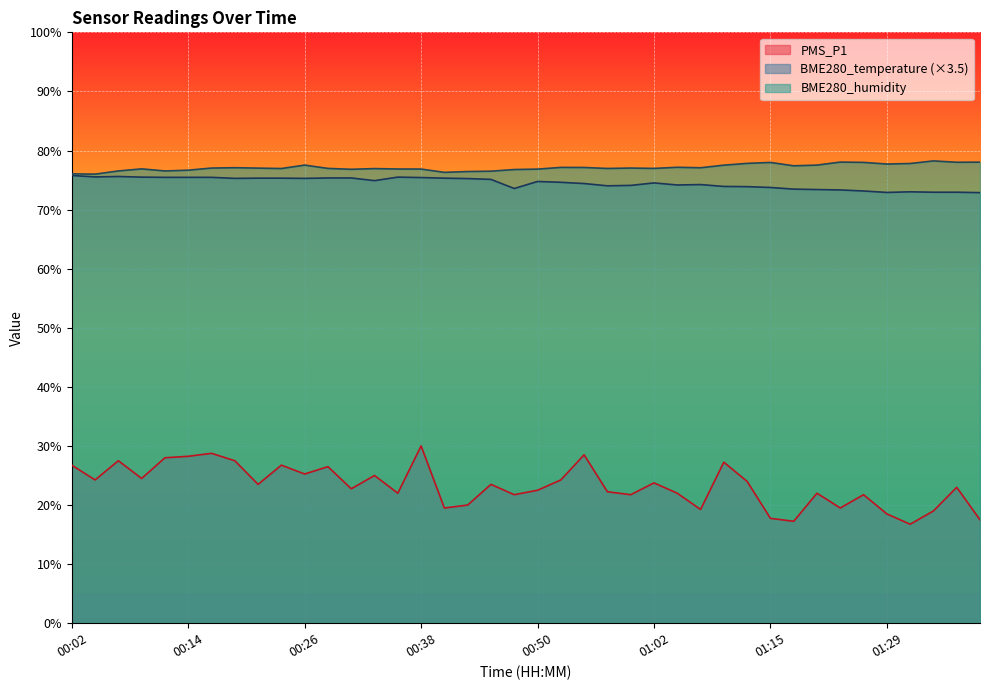

What is the label of the 18th point from the left?

00:43